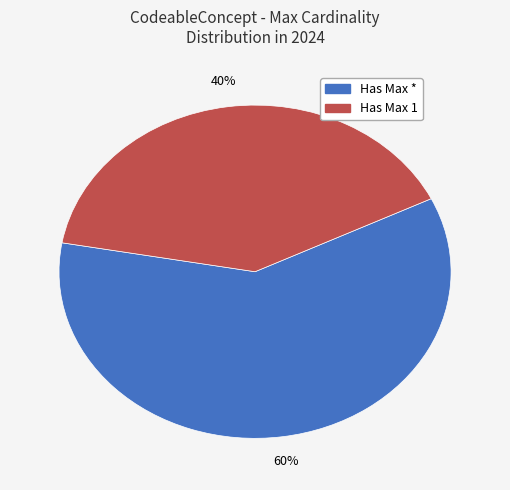

To the nearest percent, what is the average slice percentage?

50%